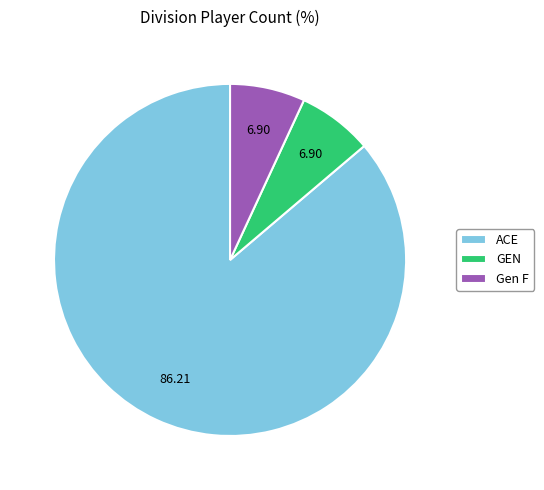

Which has a higher value, Gen F or ACE?

ACE